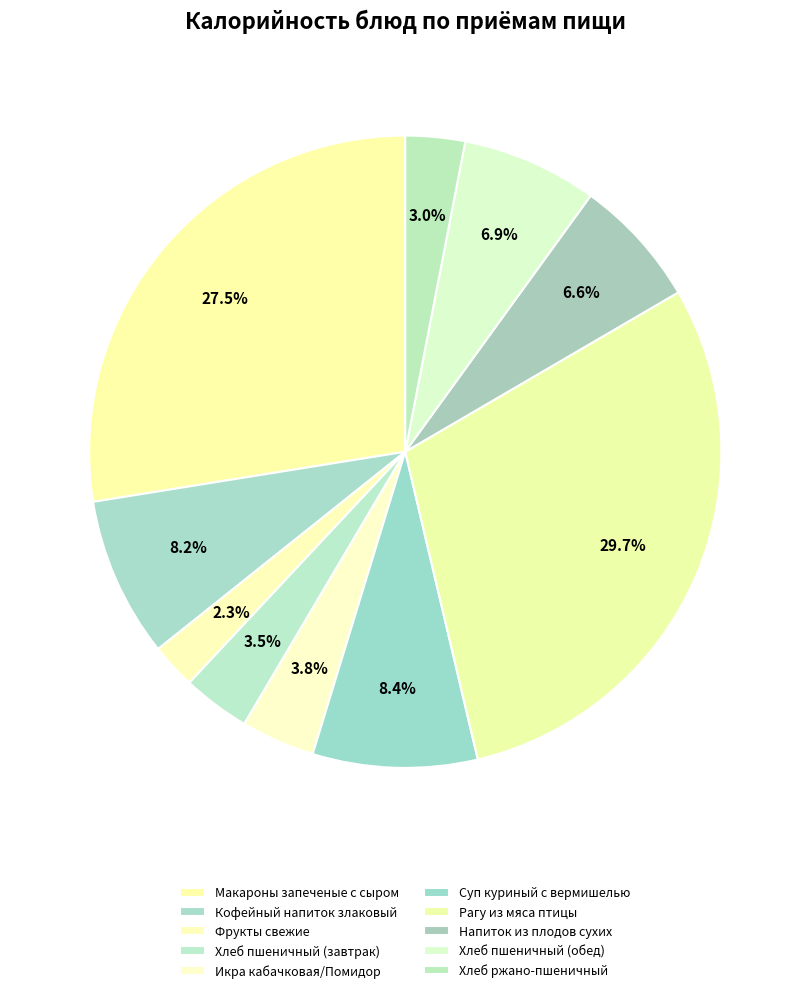

To the nearest percent, what is the combined percentage of Суп куриный с вермишелью and Хлеб ржано-пшеничный?

11%